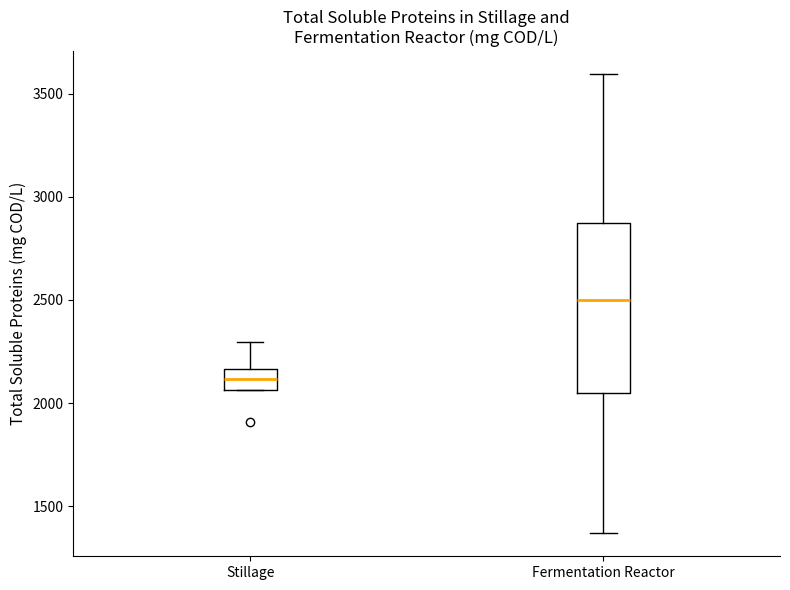

Reading left to right, transcribe this box plot: for each box, give where its median line is, the range the box spans, and where its two whiskers end, as read against the y-axis. The values are not printed on the chart, so give them approximately, as read against the axis.

Stillage: median 2100, box 2050 to 2150, whiskers 2050 to 2300
Fermentation Reactor: median 2500, box 2050 to 2850, whiskers 1350 to 3600